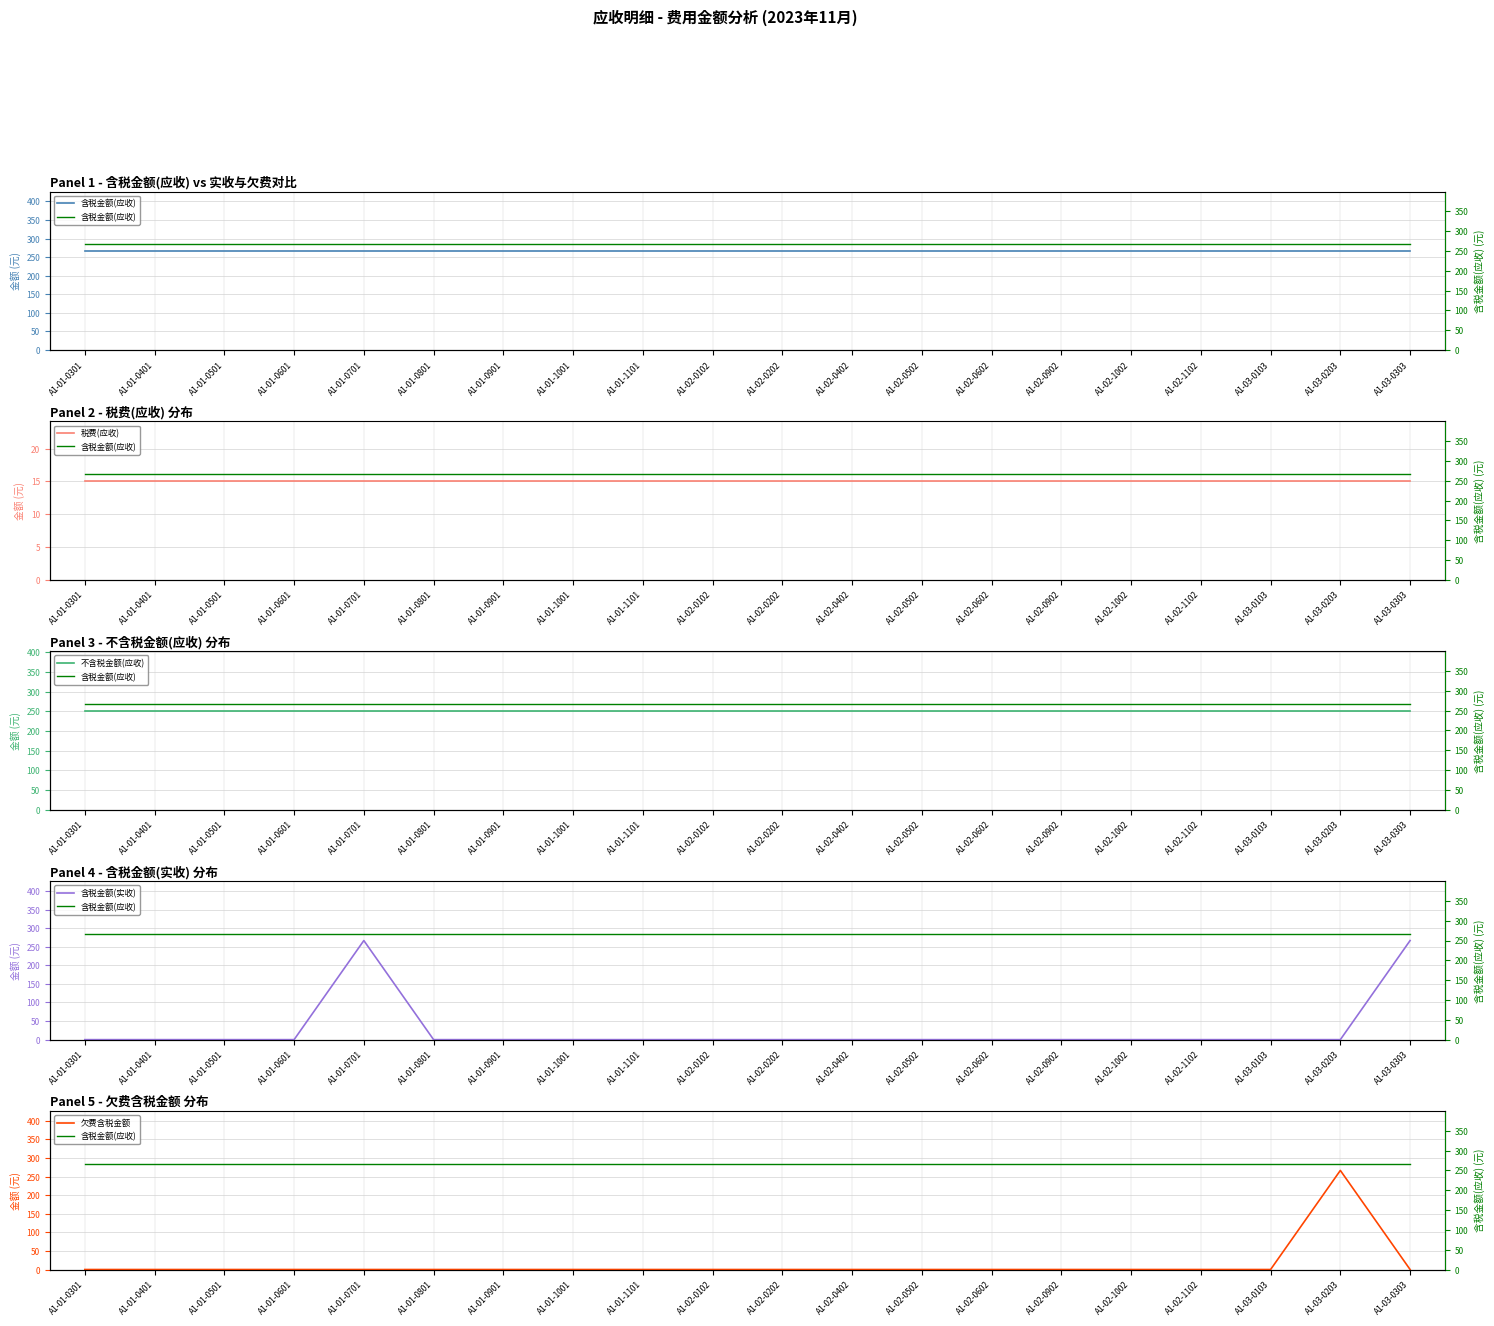

Reading left to right, what are all the values shown in this chart?

含税金额(应收): 266.5	266.5	266.5	266.5	266.5	266.5	266.5	266.5	266.5	266.5	266.5	266.5	266.5	266.5	266.5	266.5	266.5	266.5	266.5	266.5
税费(应收): 15.1	15.1	15.1	15.1	15.1	15.1	15.1	15.1	15.1	15.1	15.1	15.1	15.1	15.1	15.1	15.1	15.1	15.1	15.1	15.1
不含税金额(应收): 251.4	251.4	251.4	251.4	251.4	251.4	251.4	251.4	251.4	251.4	251.4	251.4	251.4	251.4	251.4	251.4	251.4	251.4	251.4	251.4
含税金额(实收): 0.0	0.0	0.0	0.0	266.5	0.0	0.0	0.0	0.0	0.0	0.0	0.0	0.0	0.0	0.0	0.0	0.0	0.0	0.0	266.5
欠费含税金额: 0.0	0.0	0.0	0.0	0.0	0.0	0.0	0.0	0.0	0.0	0.0	0.0	0.0	0.0	0.0	0.0	0.0	0.0	266.5	0.0